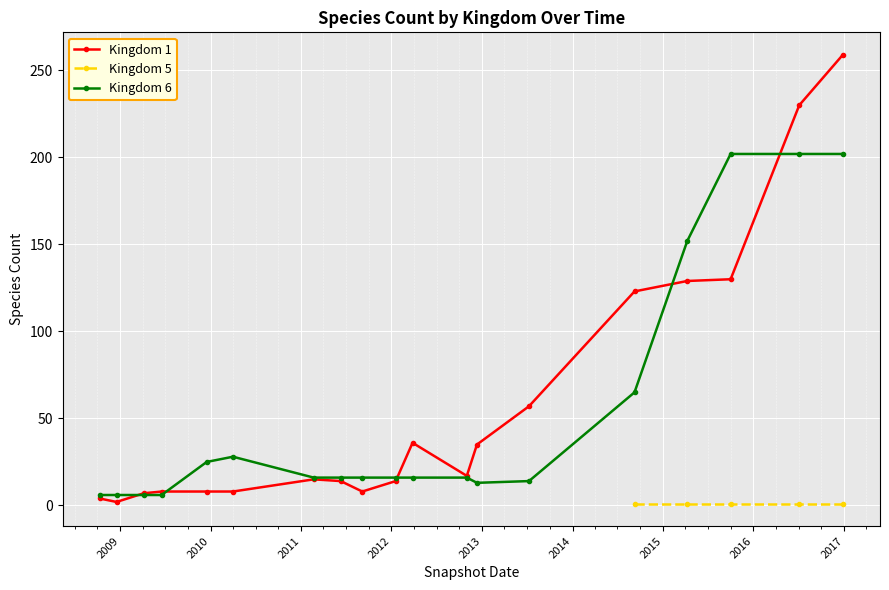

What is the sum of all Kingdom 6 values?

1023